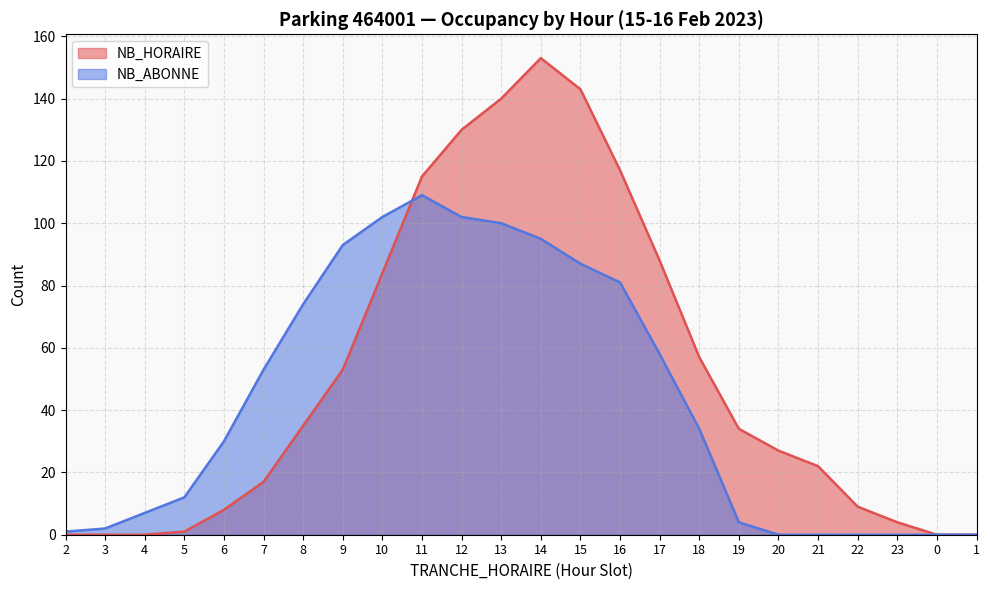

Rank the series at 9 from highest to lowest value.

NB_ABONNE, NB_HORAIRE